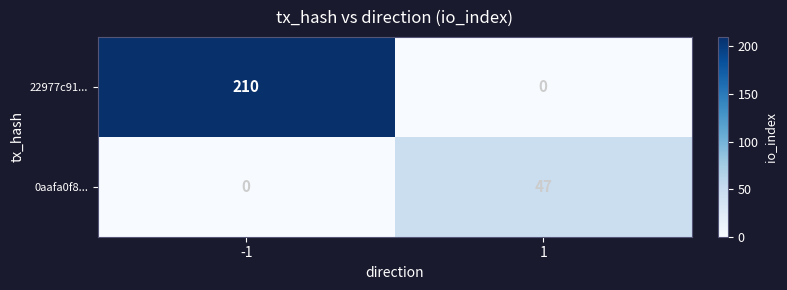

At how many categories does at least one series exceed 22?

2